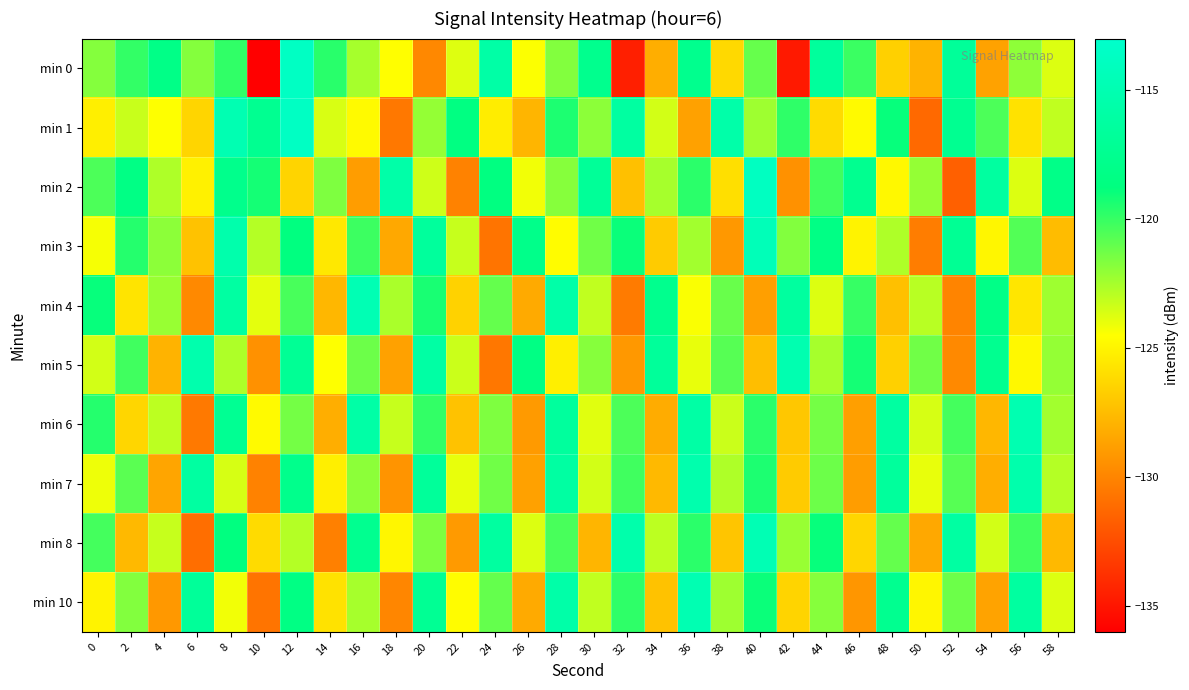

Which category has the highest value across all series?

12